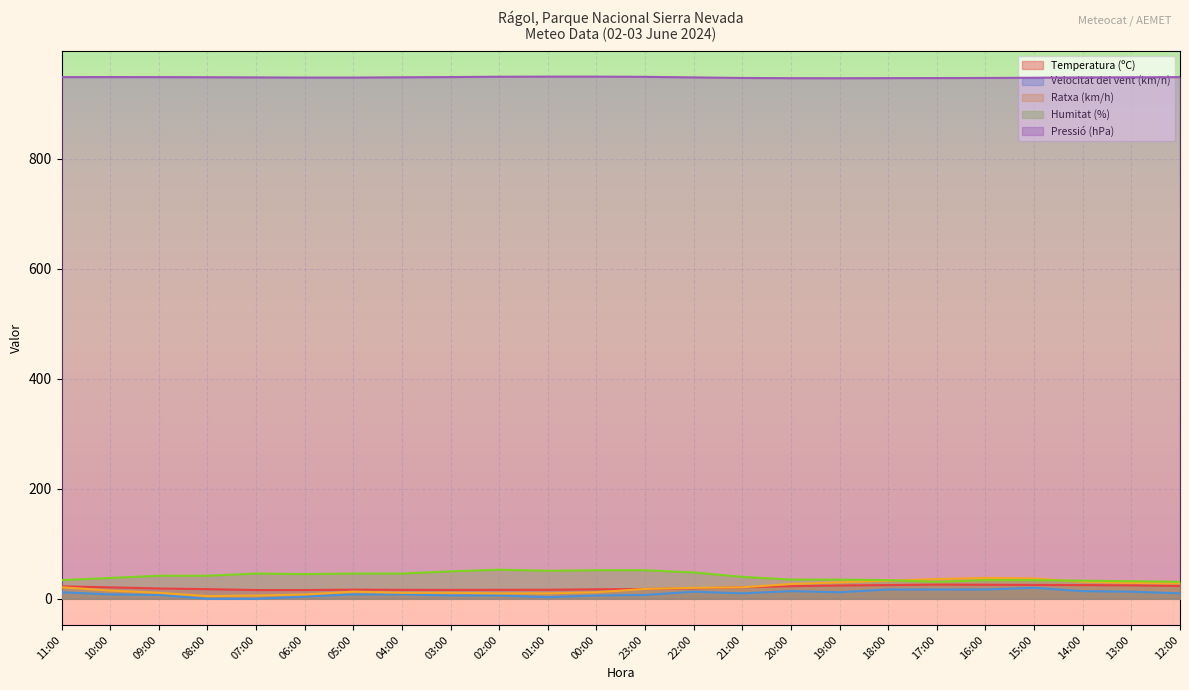

How many categories are shown in the chart?

24